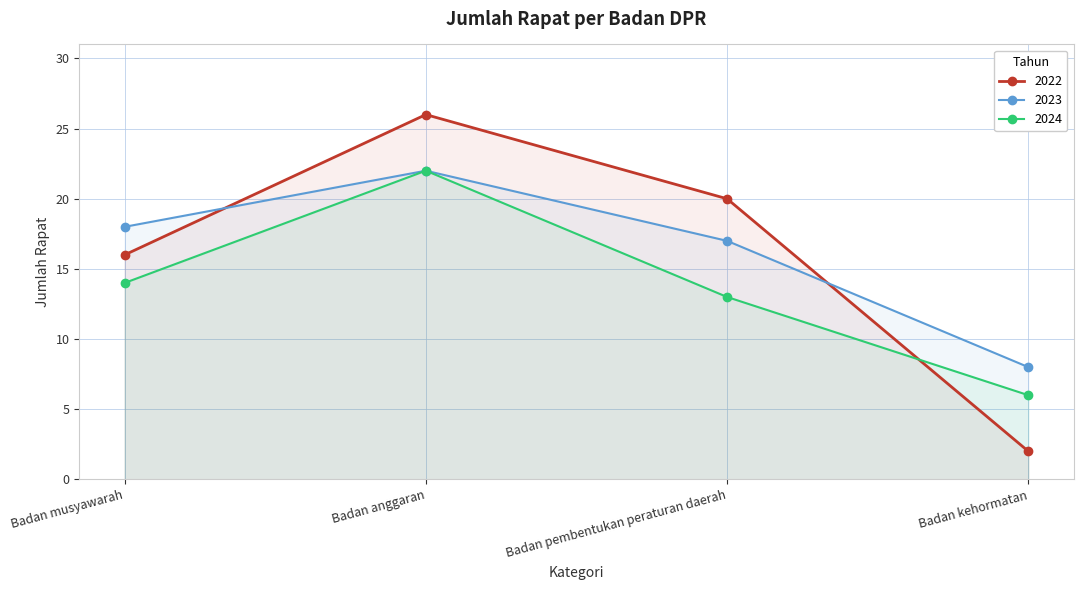

What is the value of the 2022 point at the 1st from the left?

16